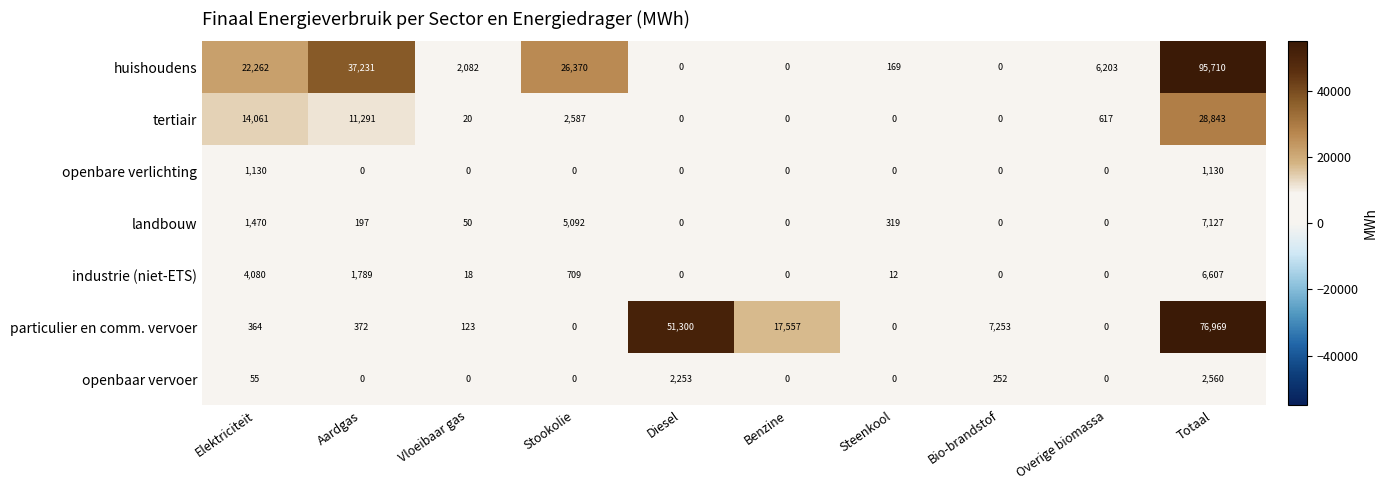

How many positive values does the openbare verlichting series have?

2